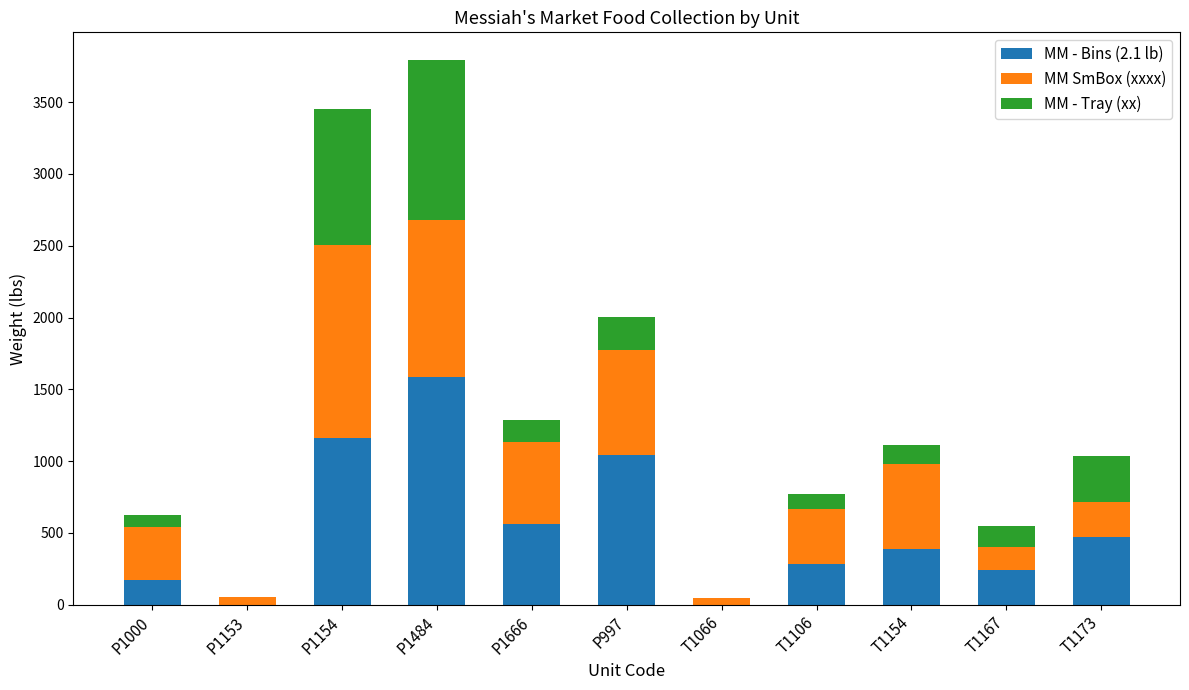

What is the sum of the MM - Bins (2.1 lb) values at P1666 and T1167?

806.9